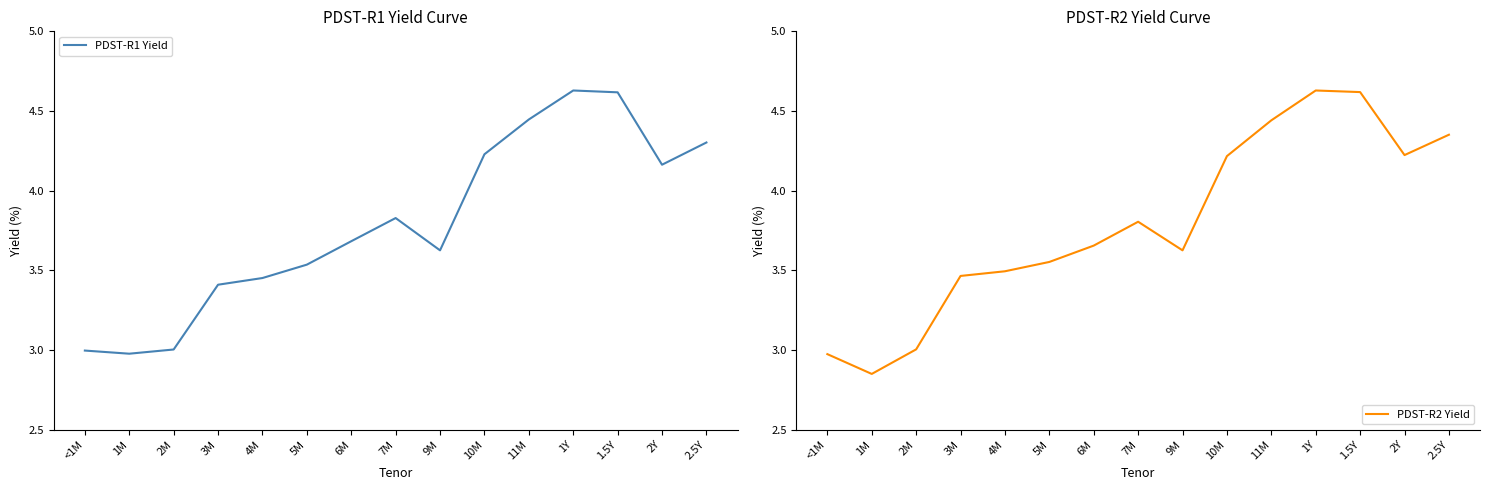

List the series in order of their overall mean, lowest first.

PDST-R1 Yield, PDST-R2 Yield